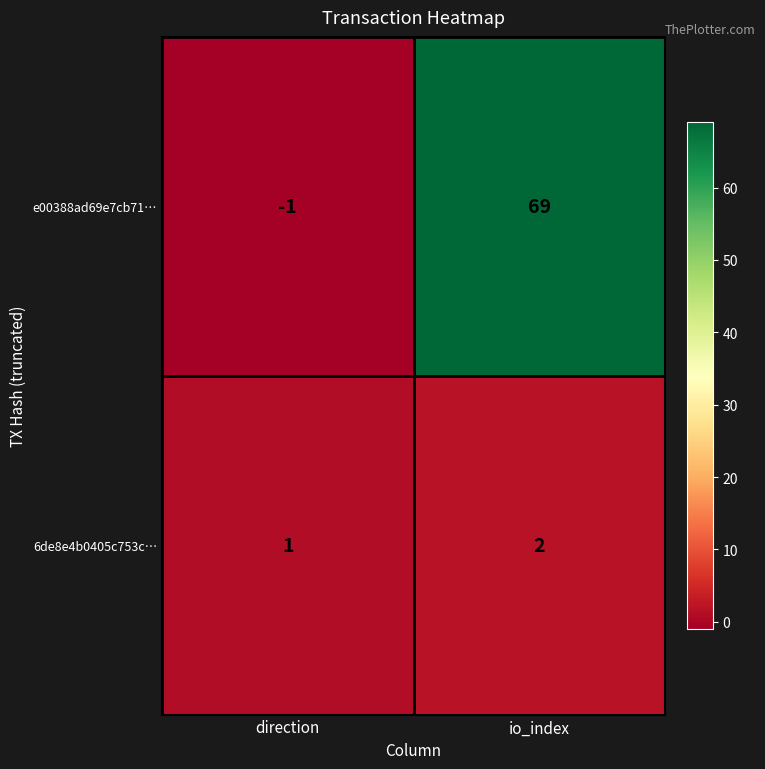

List the series in order of their peak value, lowest first.

6de8e4b0405c753c…, e00388ad69e7cb71…